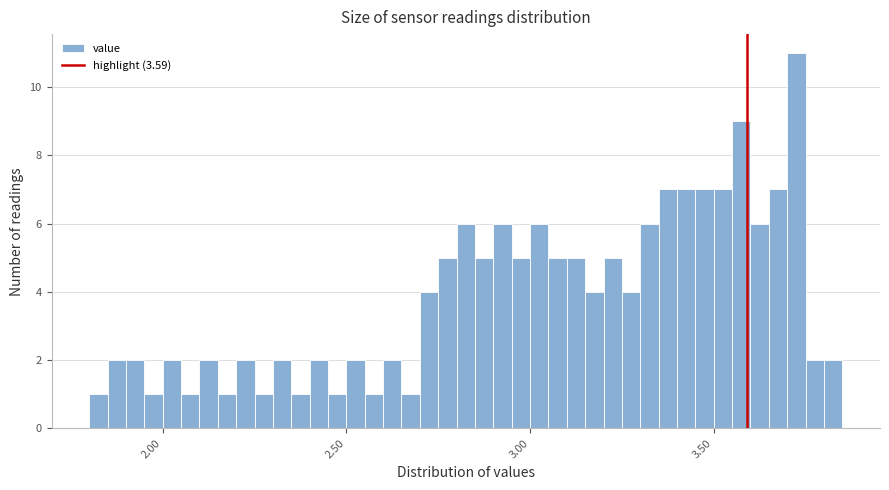

Read against the x-axis, roughly where is the centre of the tallest bar?

3.75